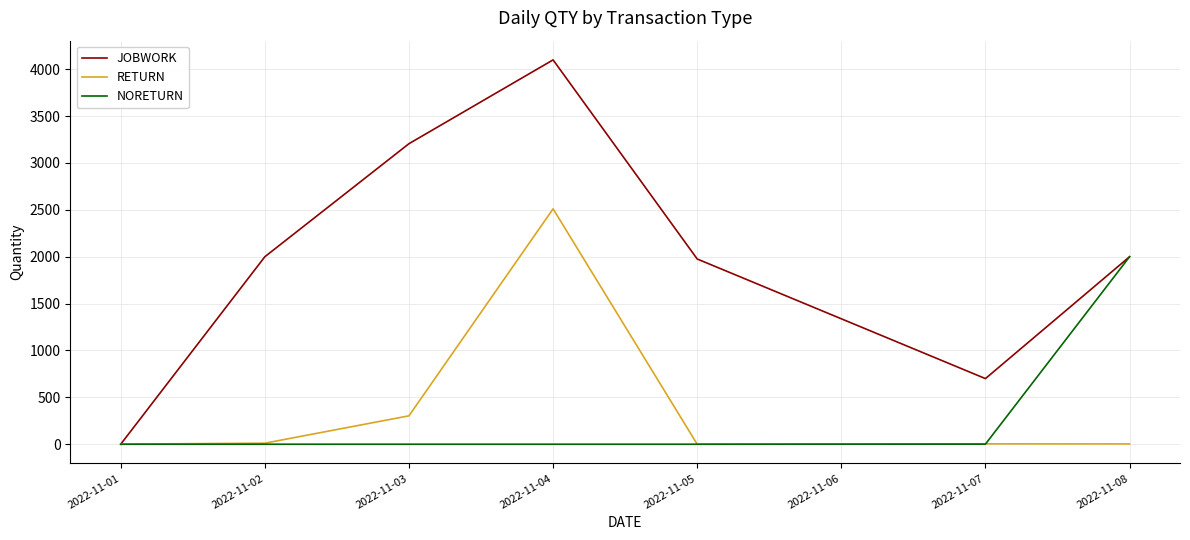

List the series in order of their peak value, highest first.

JOBWORK, RETURN, NORETURN